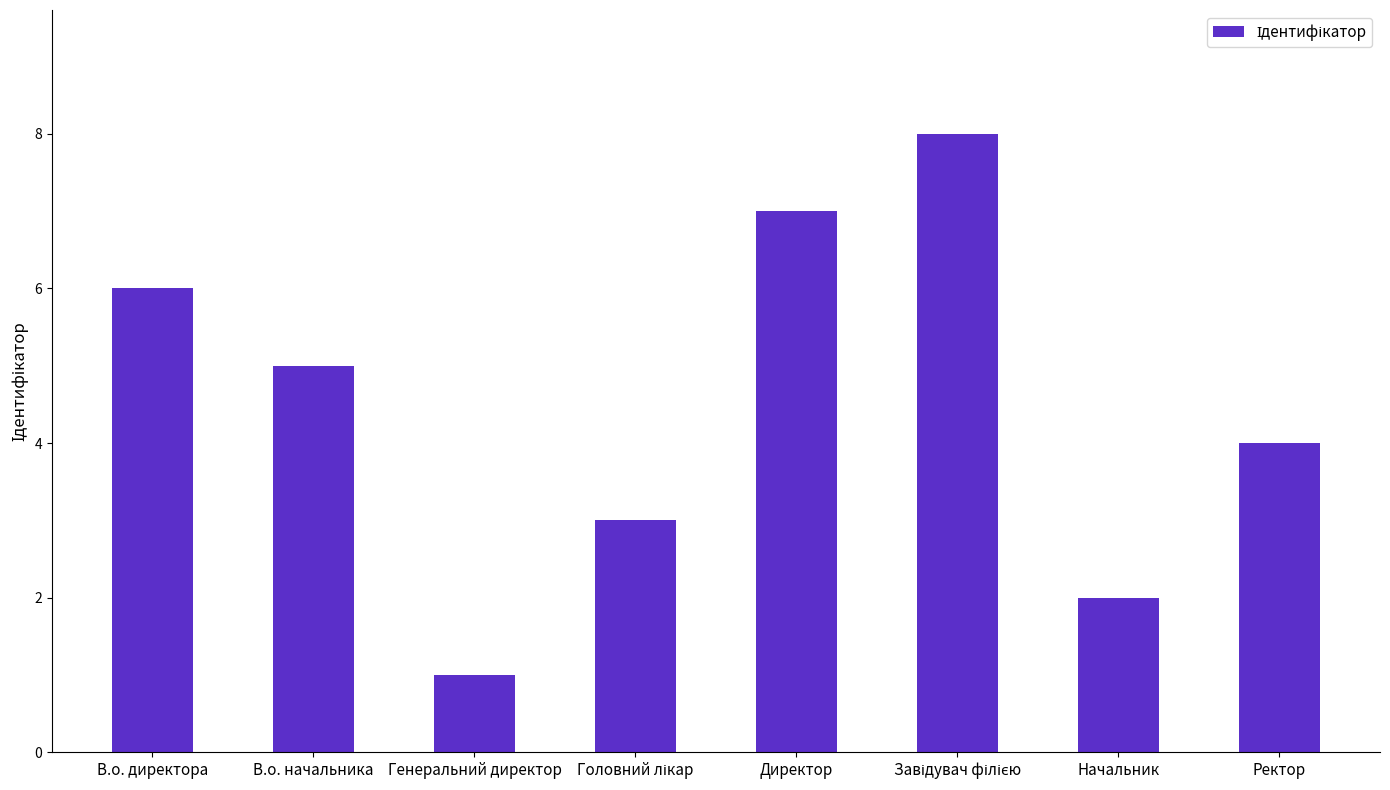

Is it true that the value at В.о. начальника is 3?

False